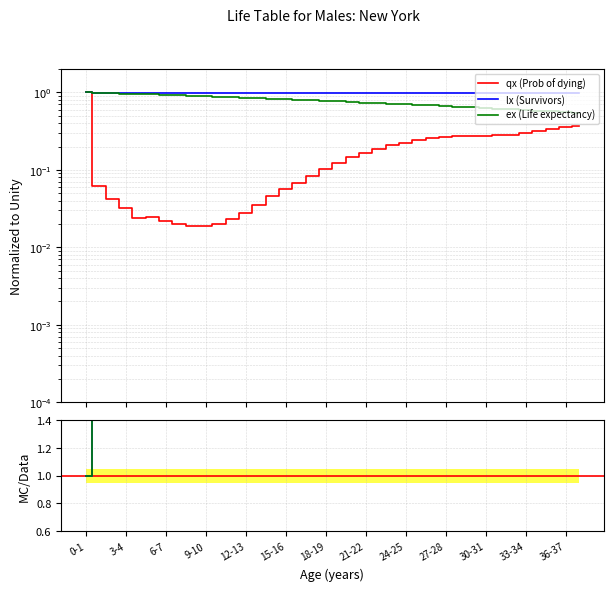

The ex (Life expectancy) series shows 1.1 at 18-19. True or false?

False